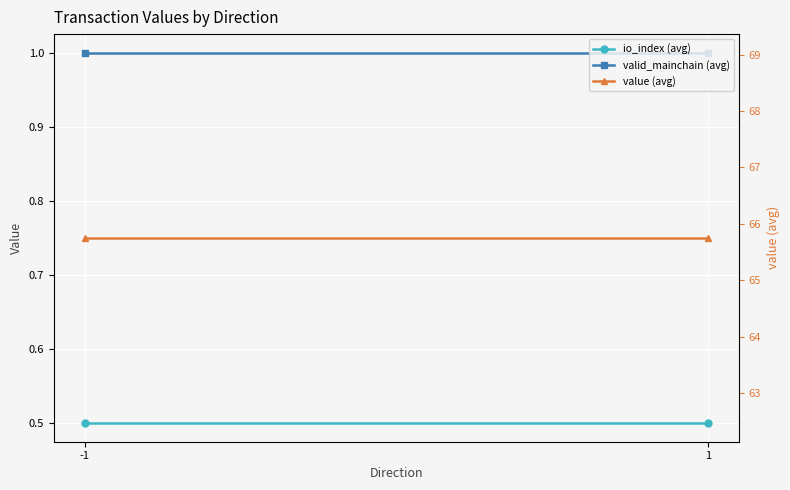

Which series has the widest spread of values?

io_index (avg)